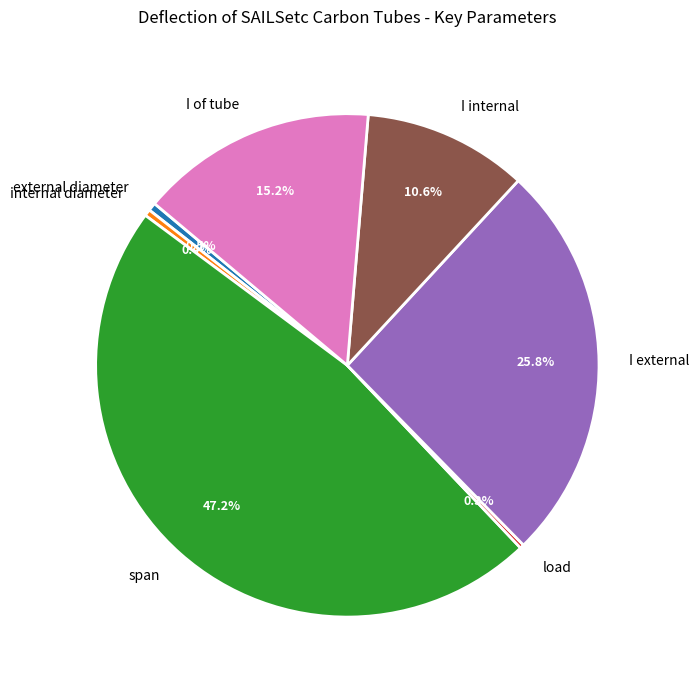

Which has a higher value, I internal or span?

span